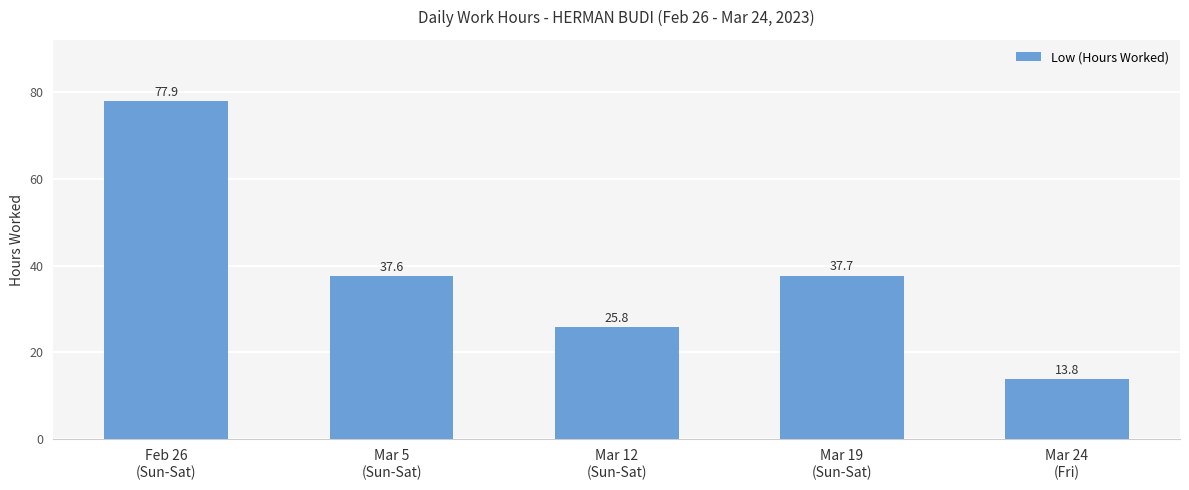

Rank the categories by value from highest to lowest.

Feb 26
(Sun-Sat), Mar 19
(Sun-Sat), Mar 5
(Sun-Sat), Mar 12
(Sun-Sat), Mar 24
(Fri)